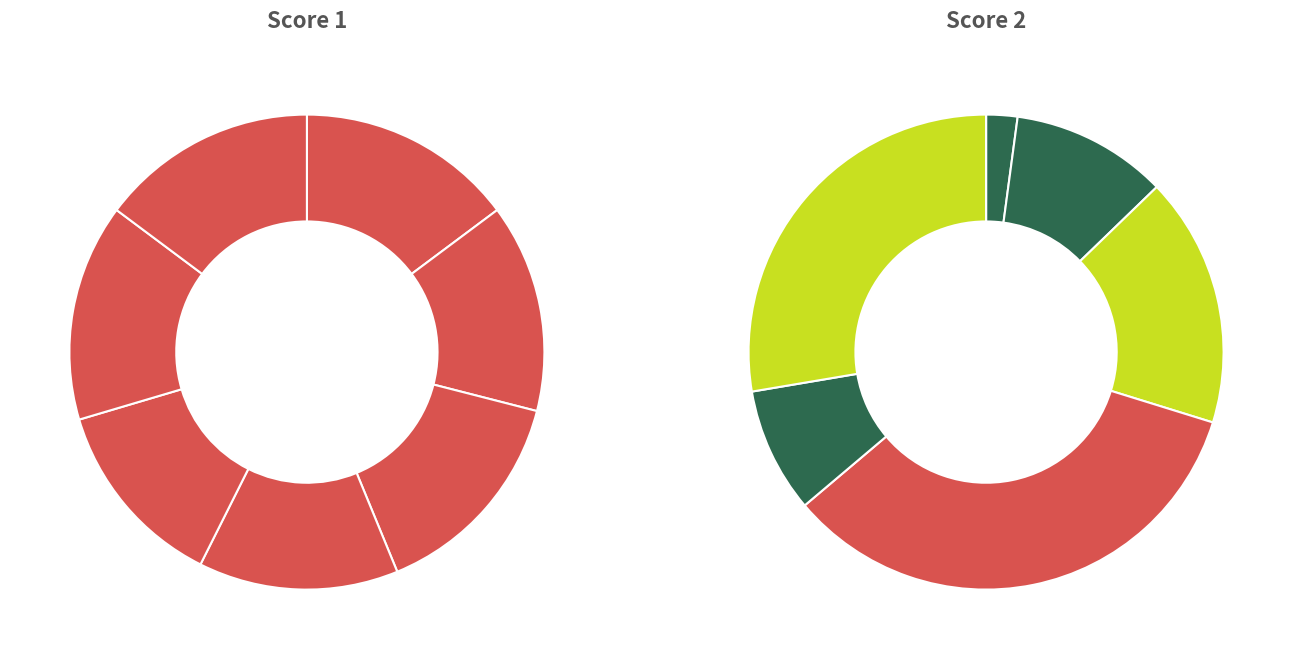

Which series has the largest range (max minus min)?

Score 2